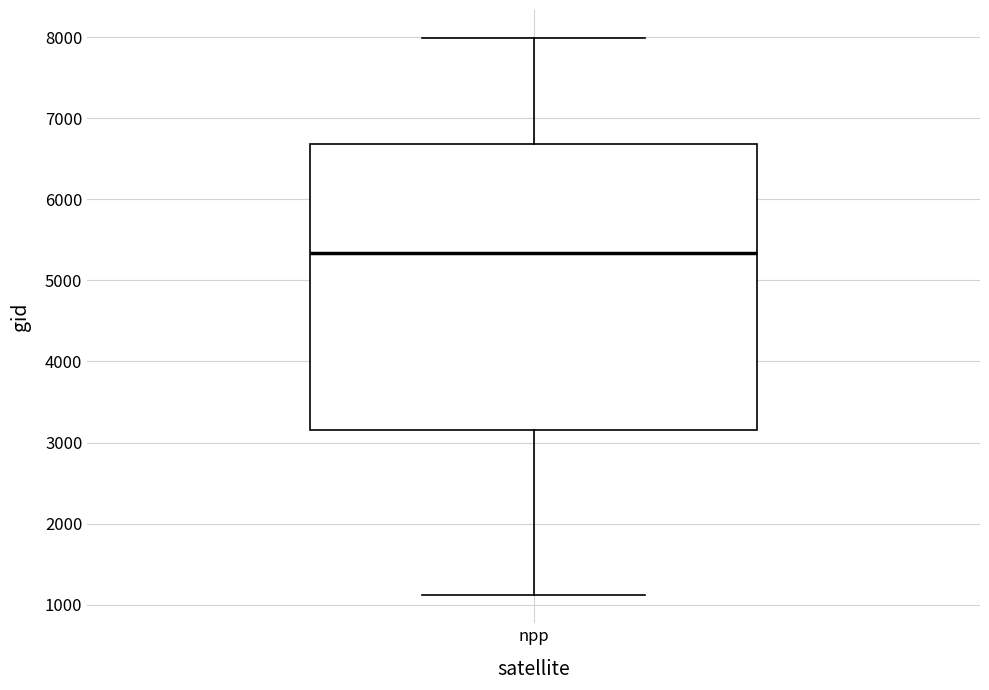

Transcribe this box plot: give where the median line is, the range the box spans, and where the two whiskers end, as read against the y-axis. The values are not printed on the chart, so give them approximately, as read against the axis.

median 5300, box 3200 to 6700, whiskers 1100 to 8000